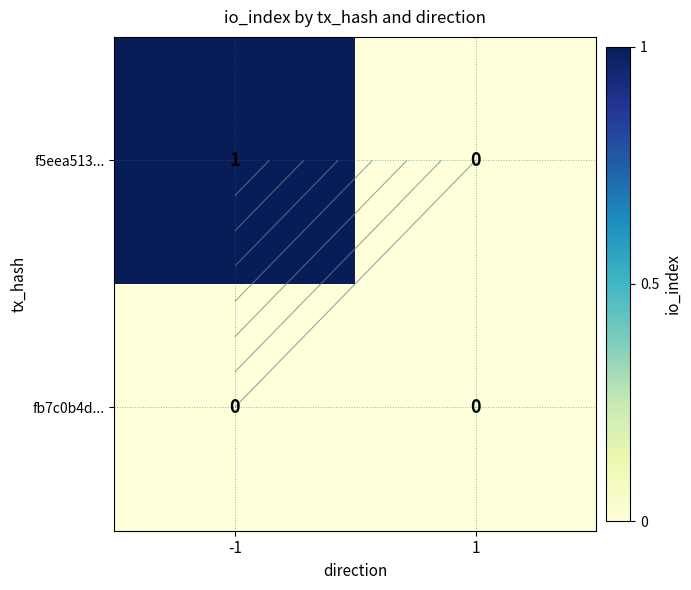

Where is f5eea513... nearest to the value 0?

1